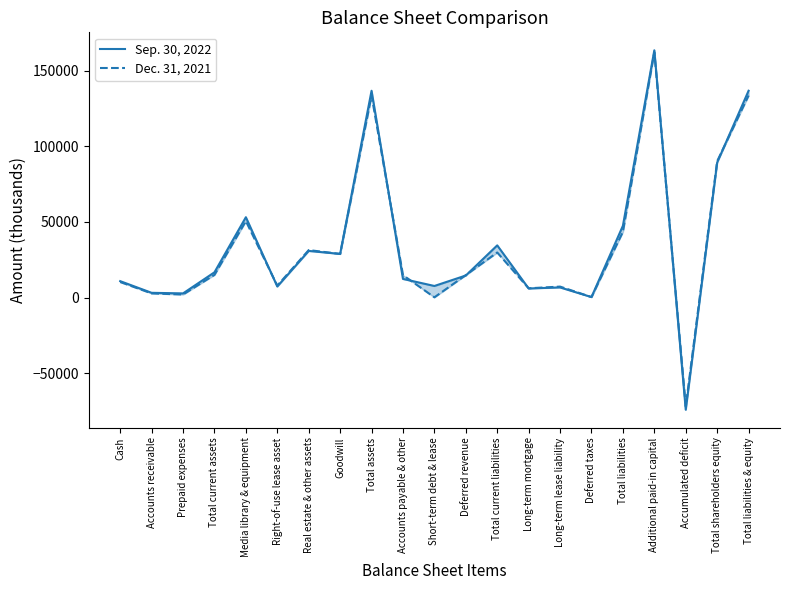

Rank the series by their average value, from highest to lowest.

Sep. 30, 2022, Dec. 31, 2021